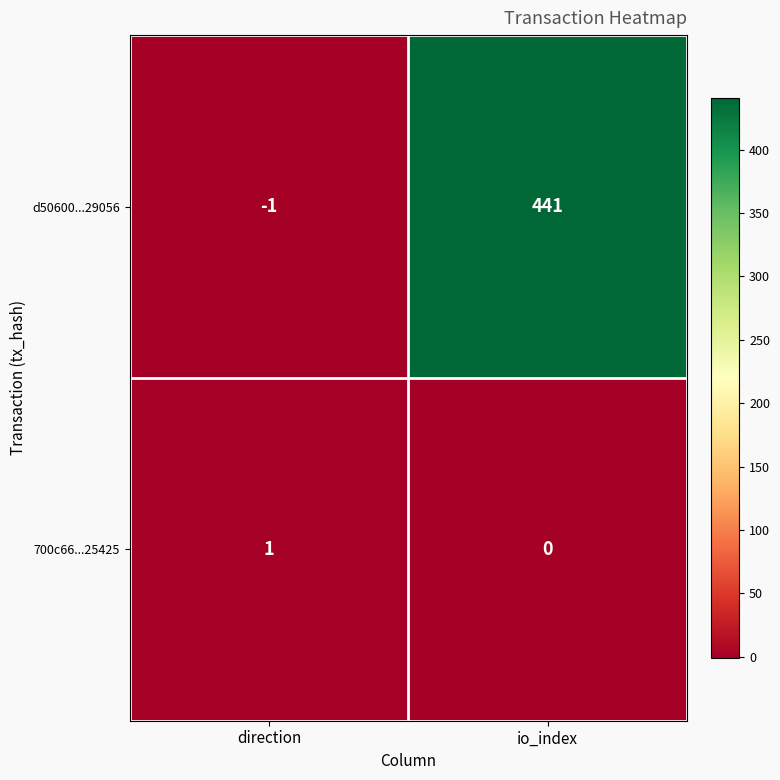

Which series has the widest spread of values?

d50600...29056